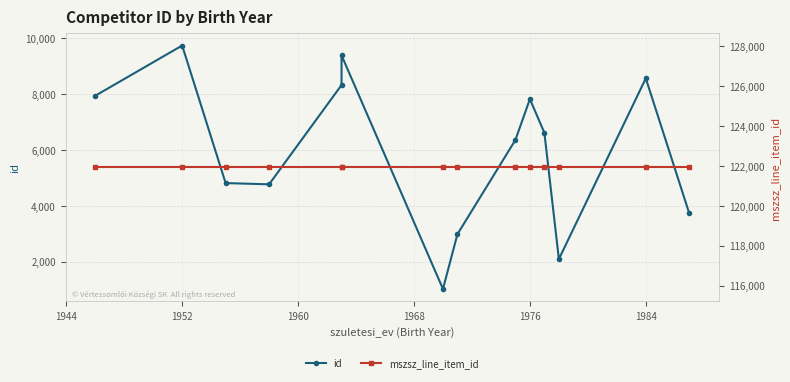

At how many categories does at least one series exceed 41808?

14